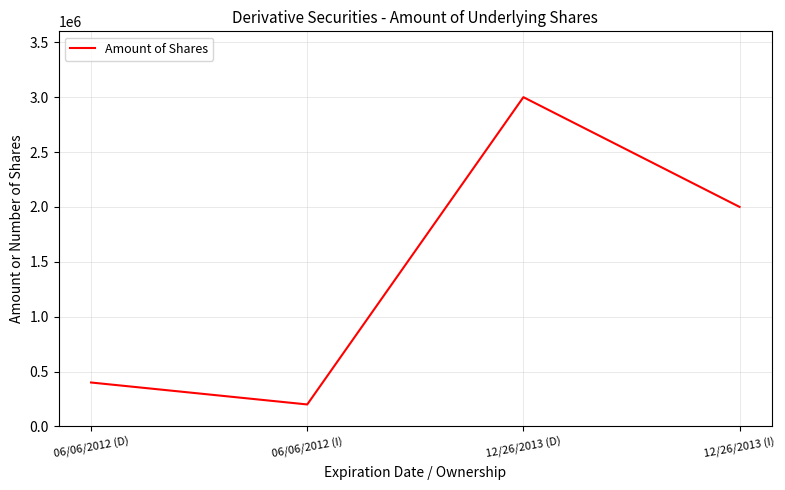

What is the maximum value shown in the chart?

3000000